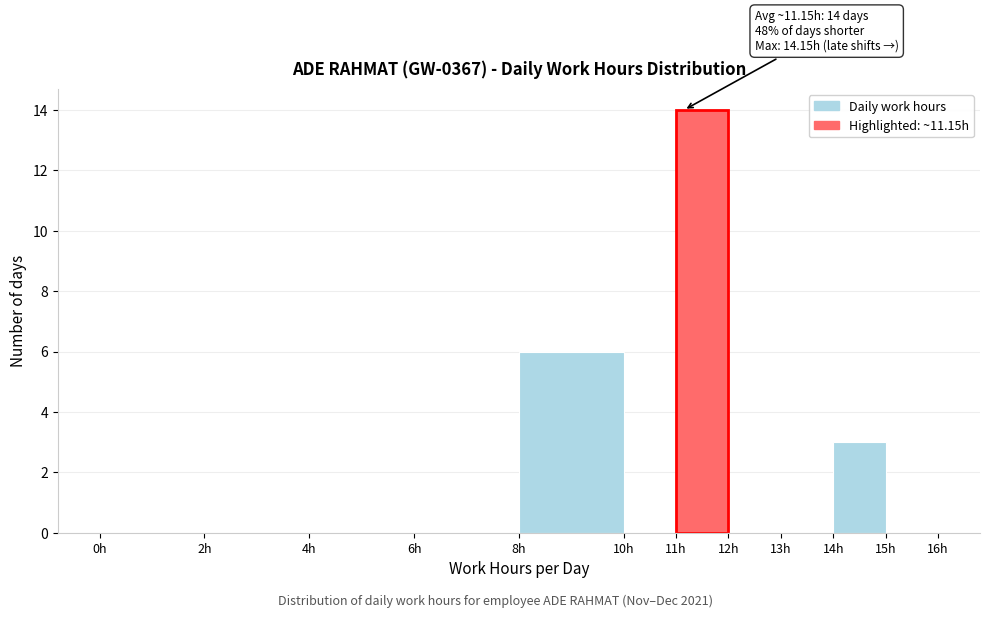

Over which range of the x-axis is the bar tallest?

11 to 12